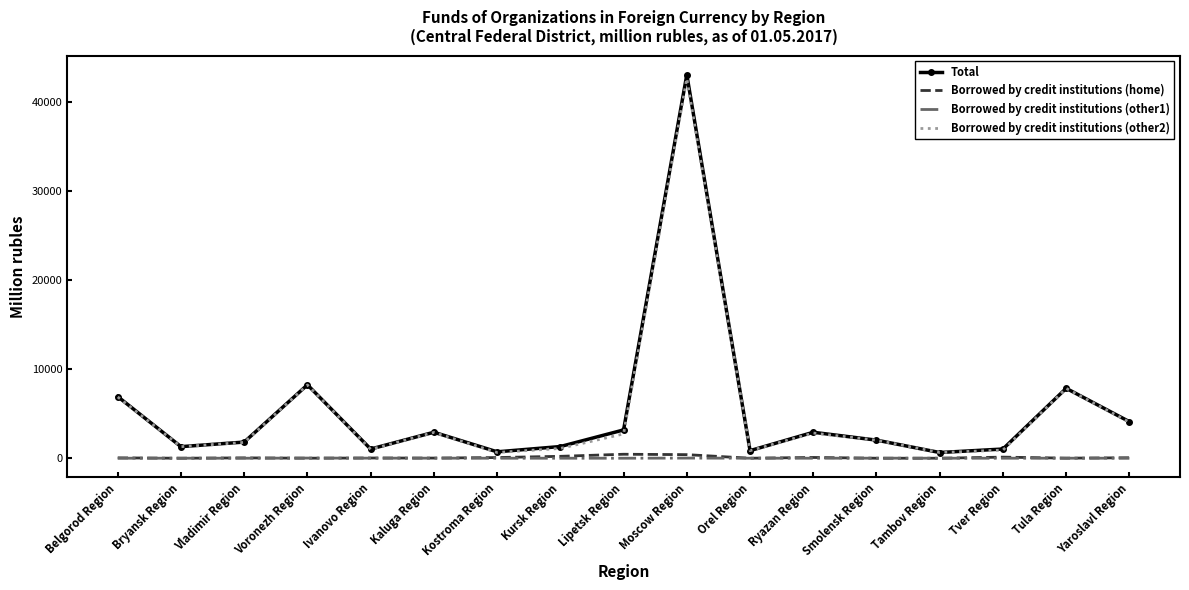

What is the total value across all series at Ivanovo Region?

2064